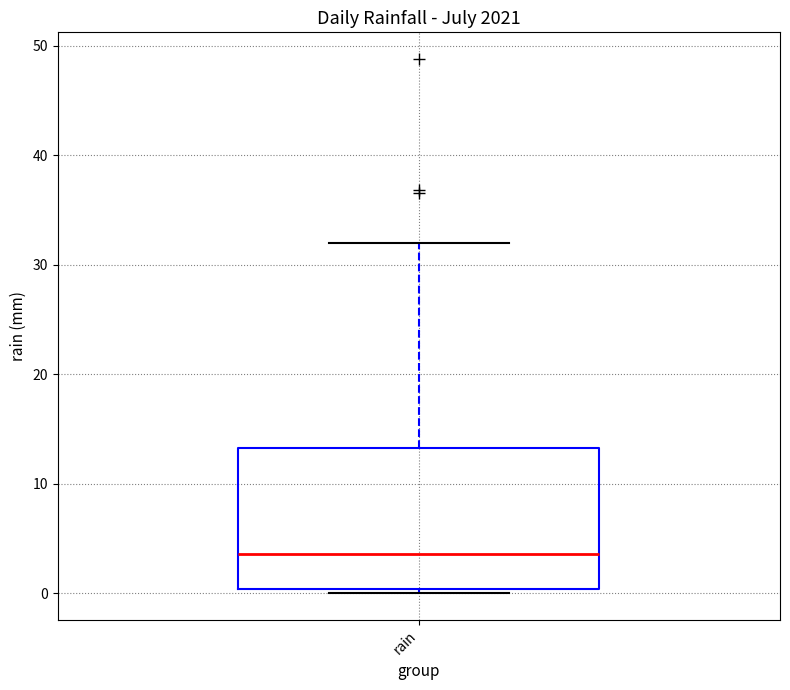

Read this box plot against the y-axis: the position of the median line, the range covered by the box, and the ends of both whiskers. The values are not printed on the chart, so give them approximately, as read against the axis.

median 4, box 0 to 13, whiskers 0 (just below the box's lower edge) to 32